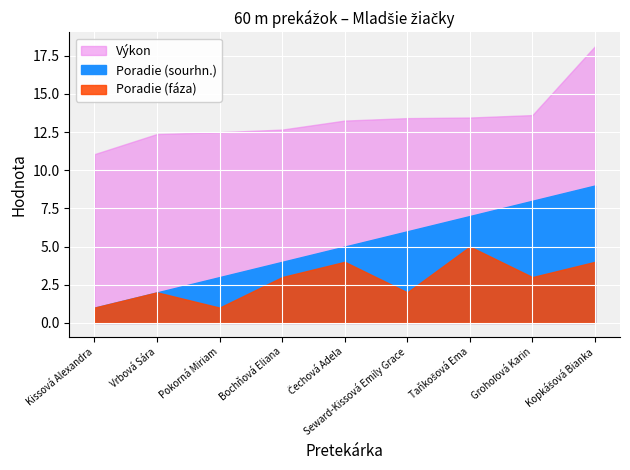

True or false: Poradie (fáza) has a value of 2.0 at Vrbová Sára.

True